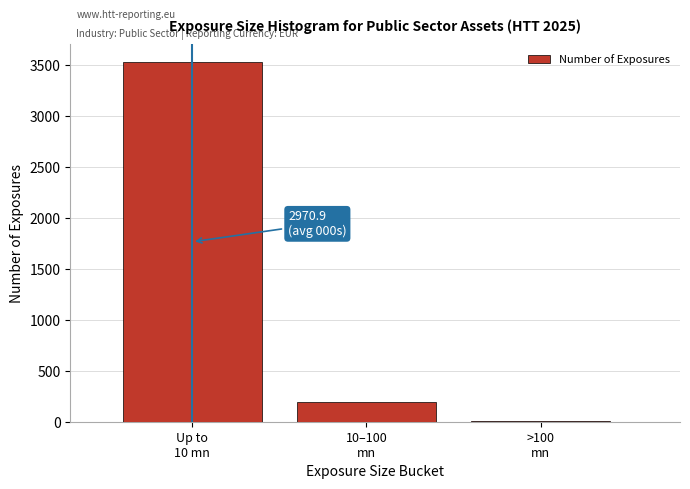

What is the sum of all values?

3728